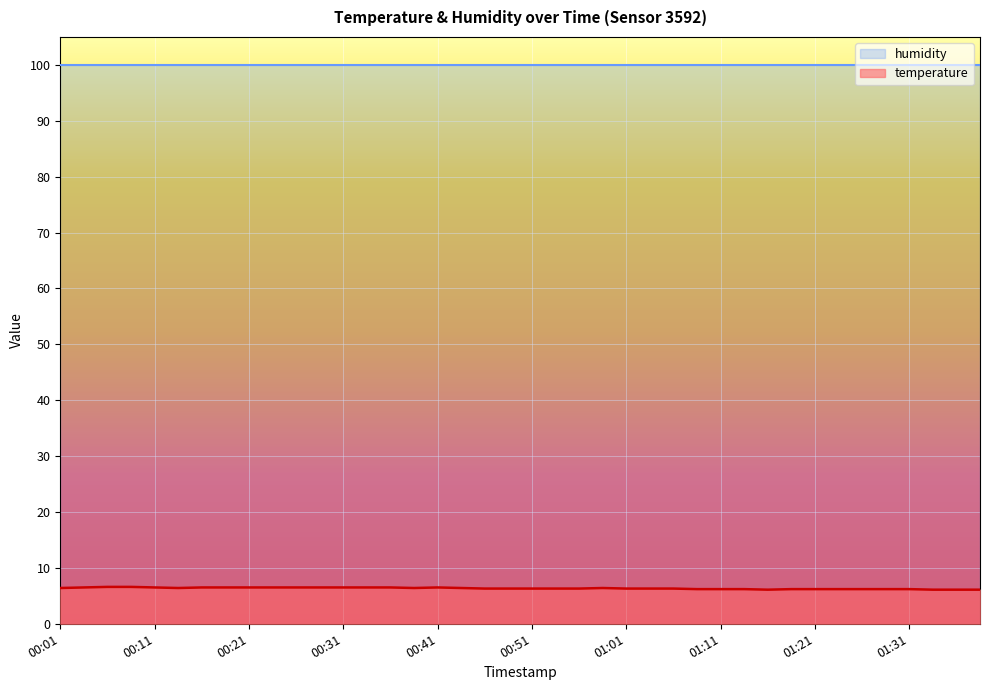

Does the chart display data point markers on the line(s)?

No